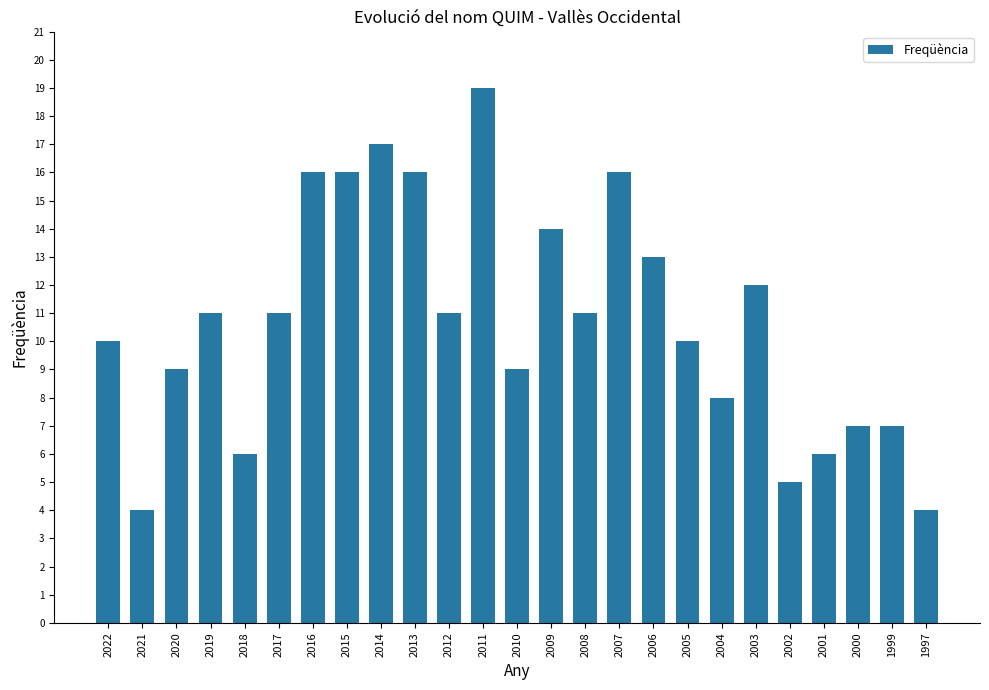

The chart shows a value of 28 at 2016. True or false?

False